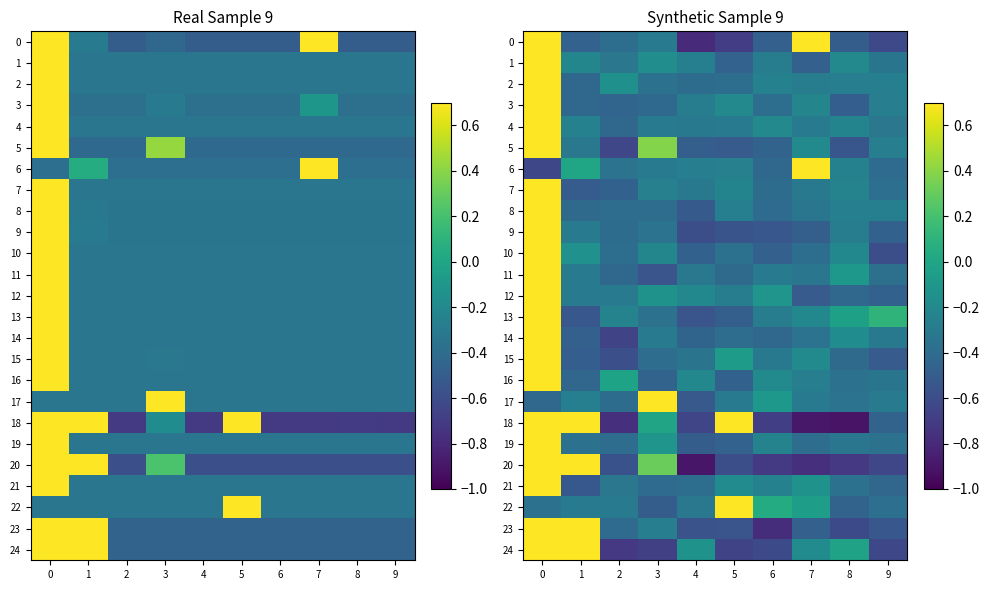

How many series are shown in this chart?

25